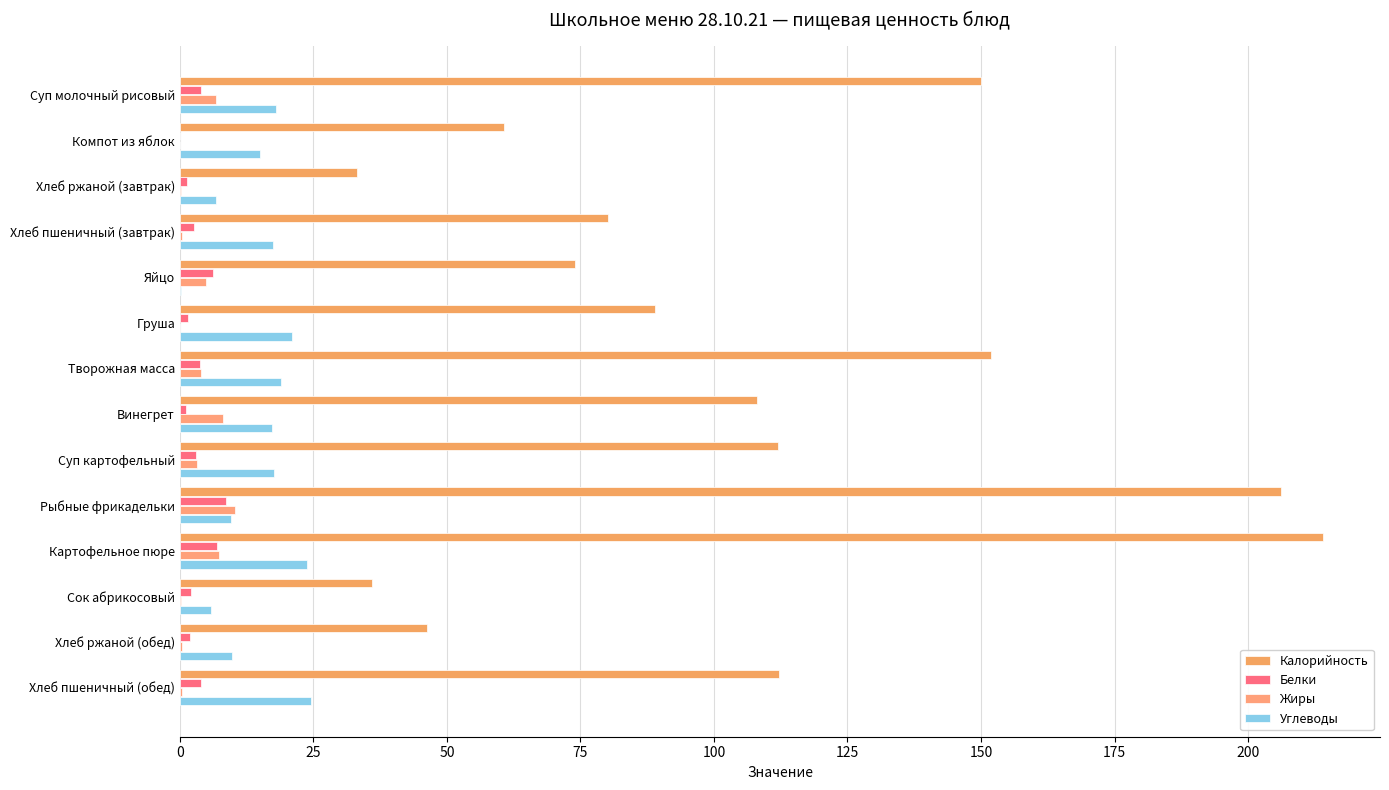

How many distinct data groups are displayed?

4